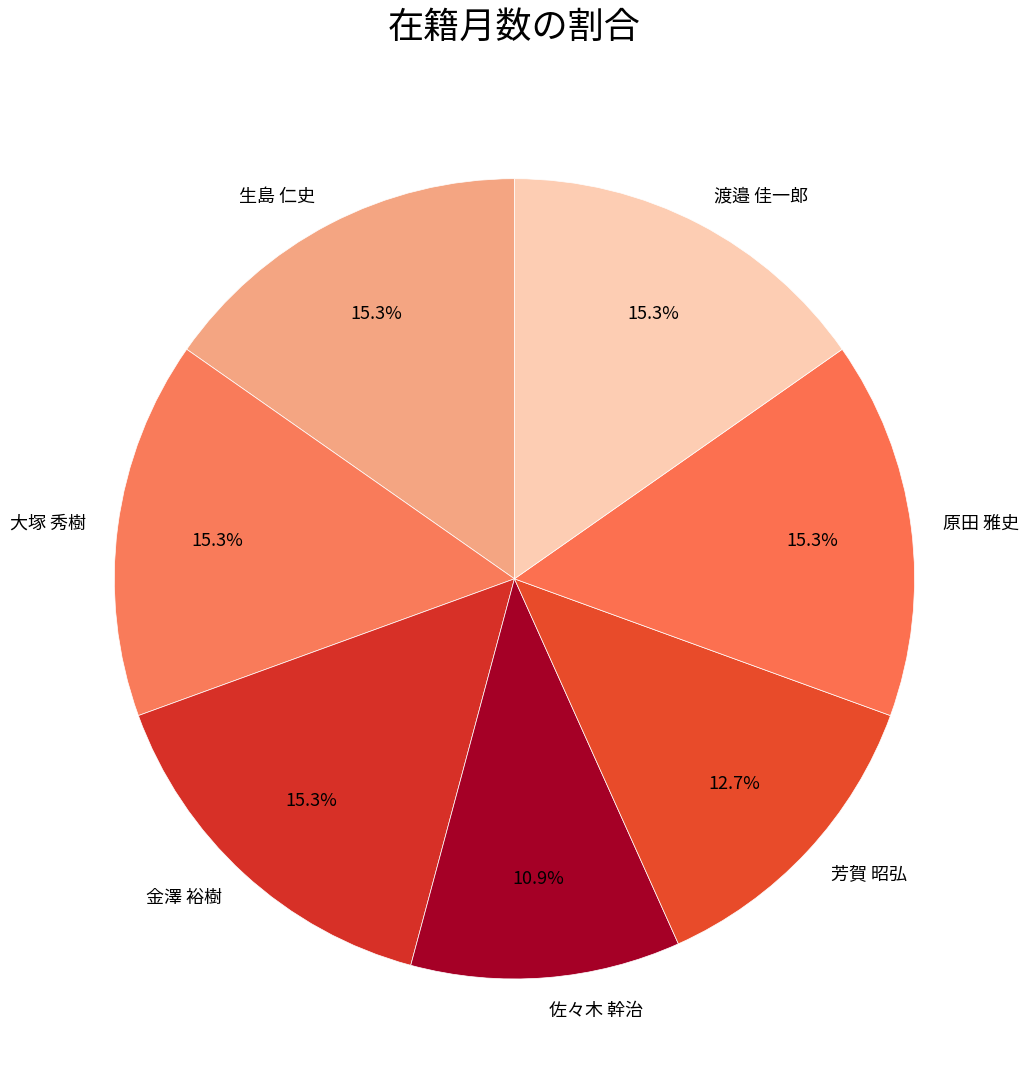

Which slice is the smallest?

佐々木 幹治